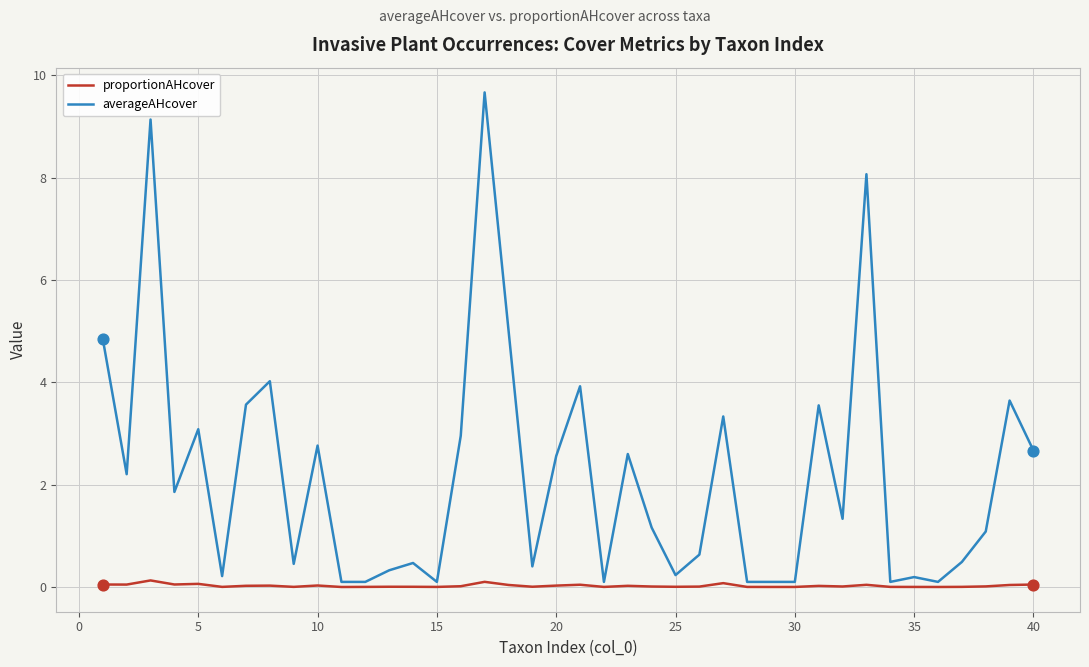

List the series in order of their overall mean, highest first.

averageAHcover, proportionAHcover